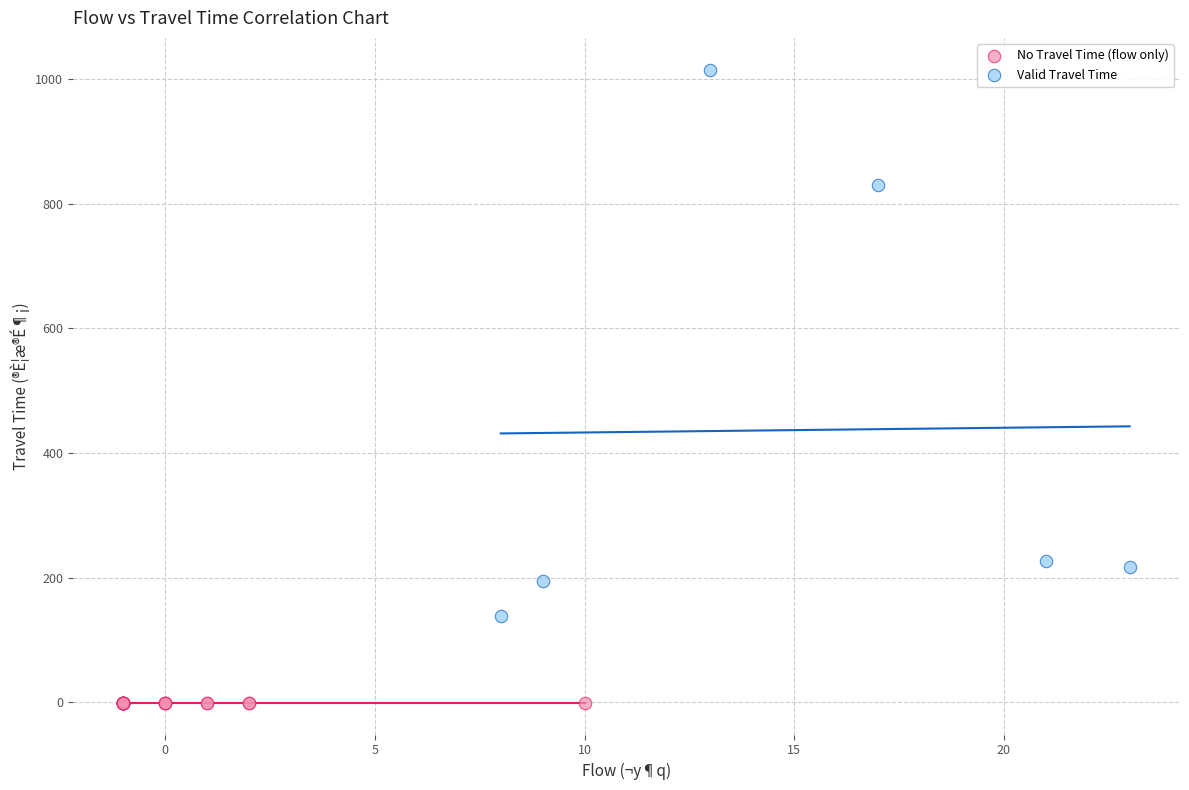

Which series reaches the minimum Y coordinate?

No Travel Time (flow only)